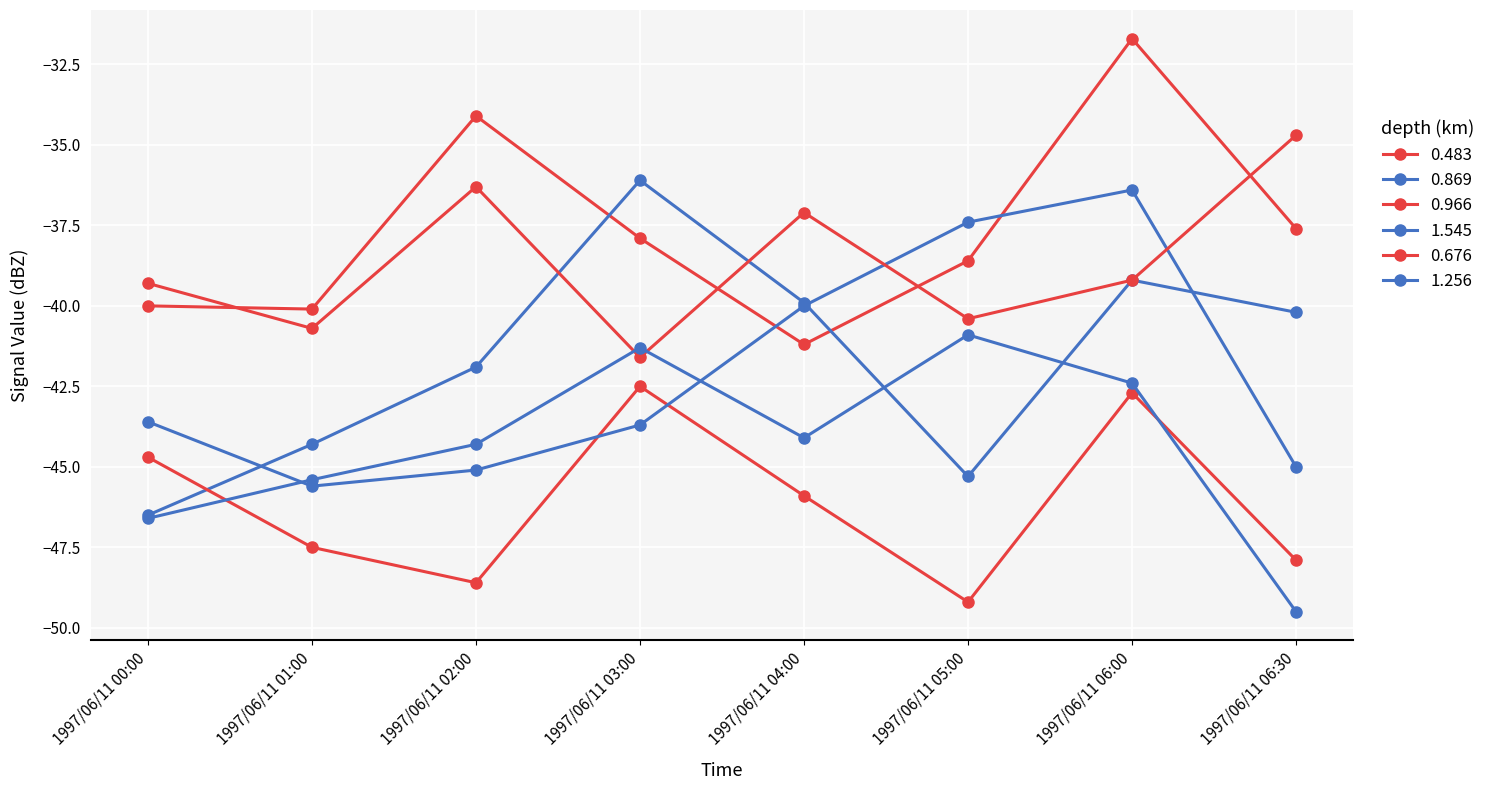

How many distinct data groups are displayed?

6